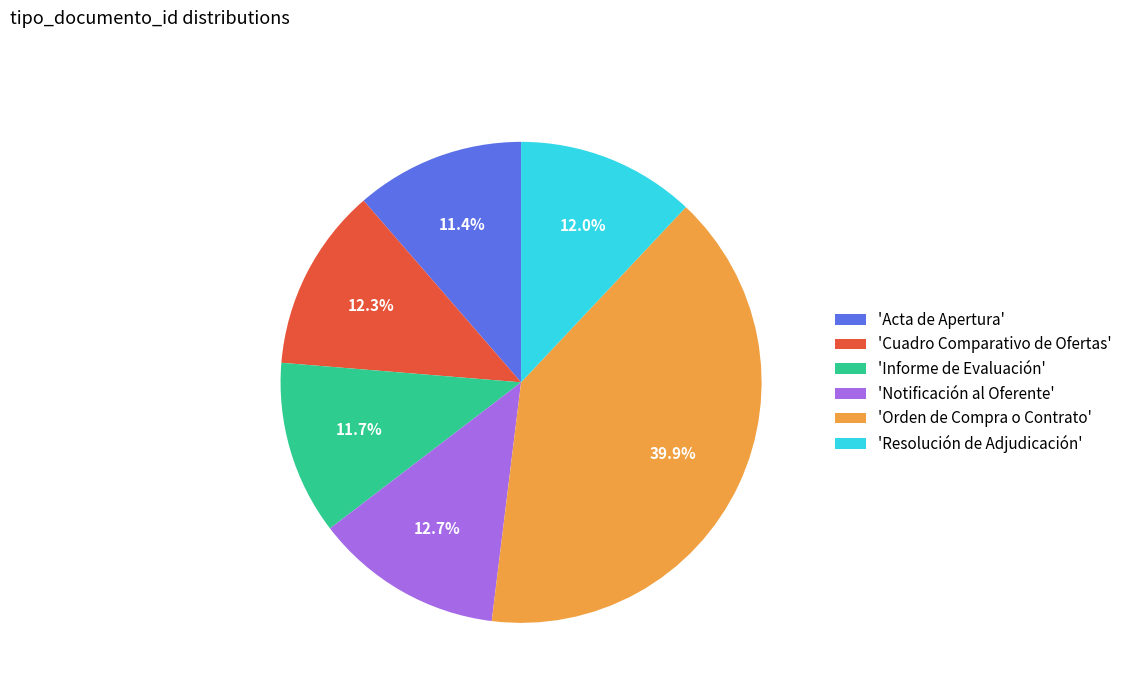

Which category has the biggest portion of the pie?

'Orden de Compra o Contrato'